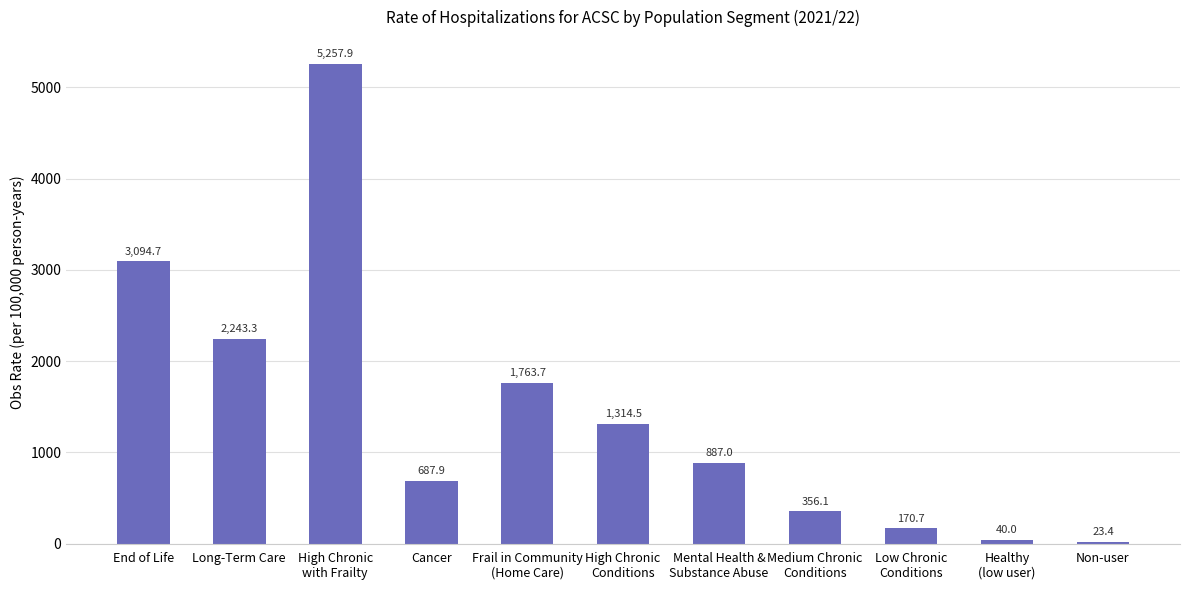

Does the chart contain stacked bars?

No